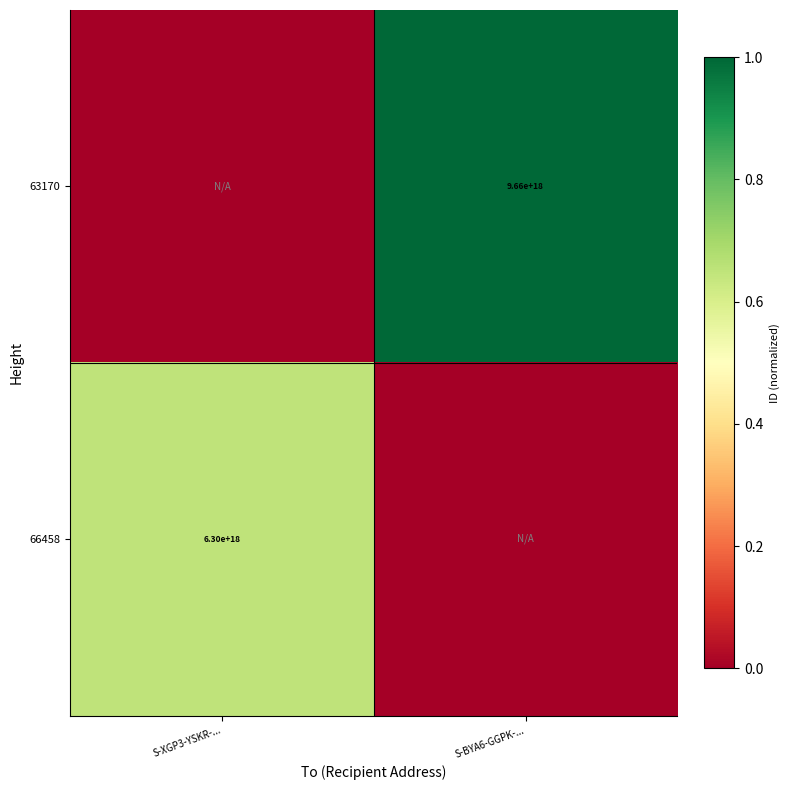

True or false: 66458 has a value of 2133481784728829440 at S-XGP3-YSKR-....

False